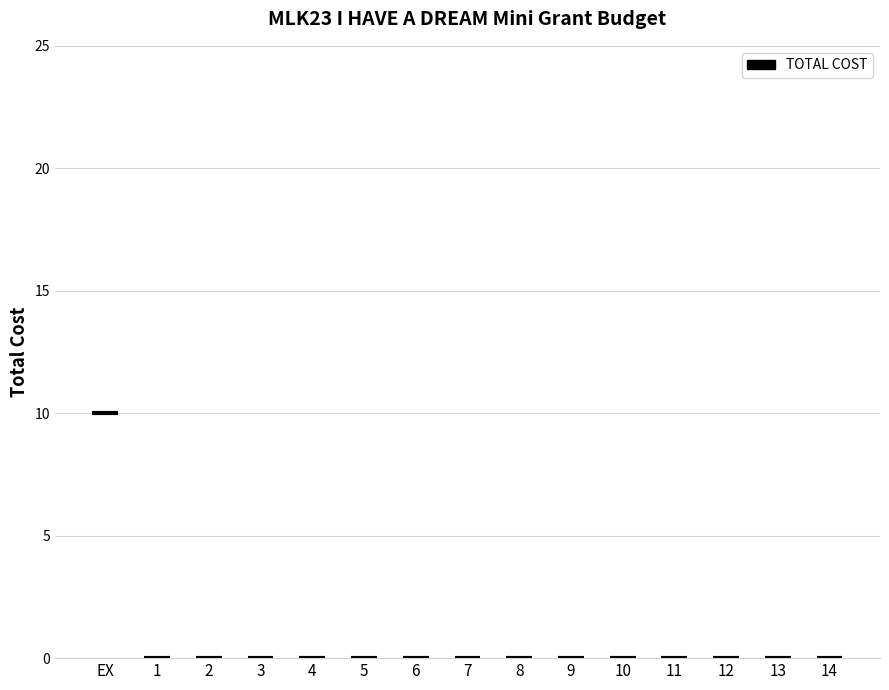

The chart shows a value of 10 at EX. True or false?

True